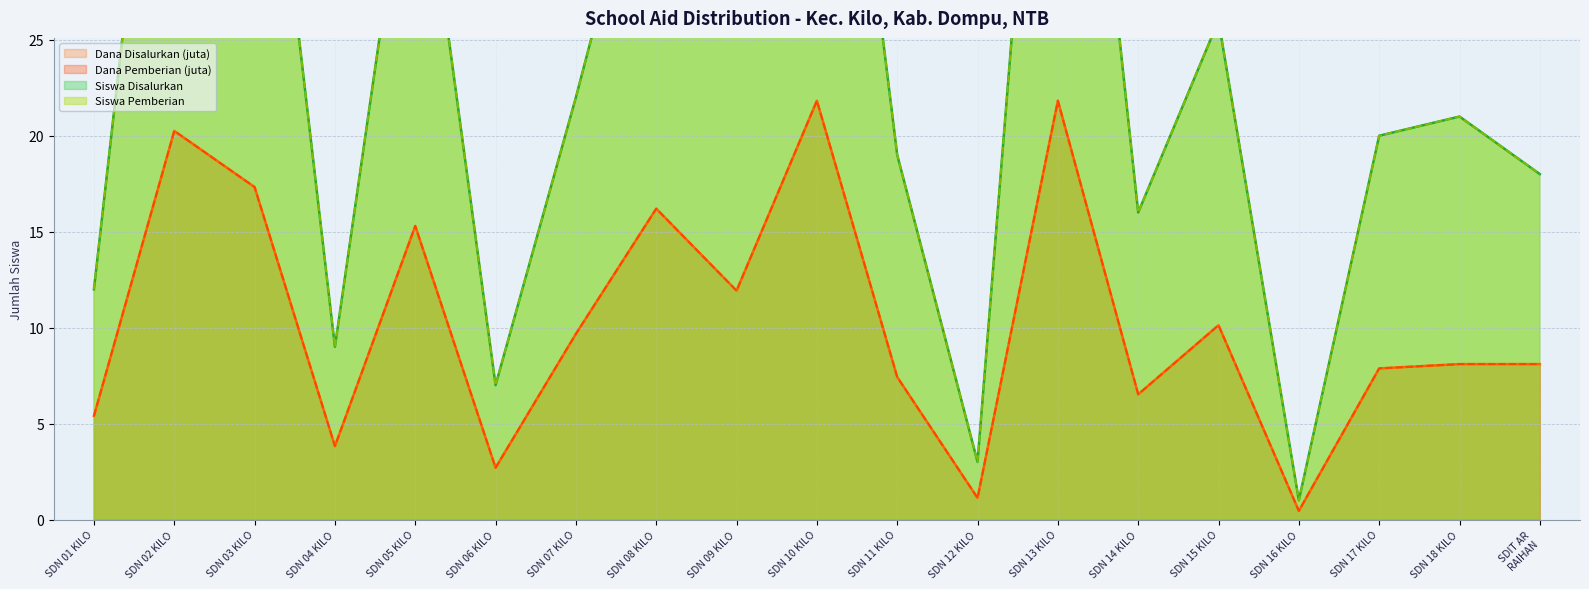

How many lines are shown in the chart?

4